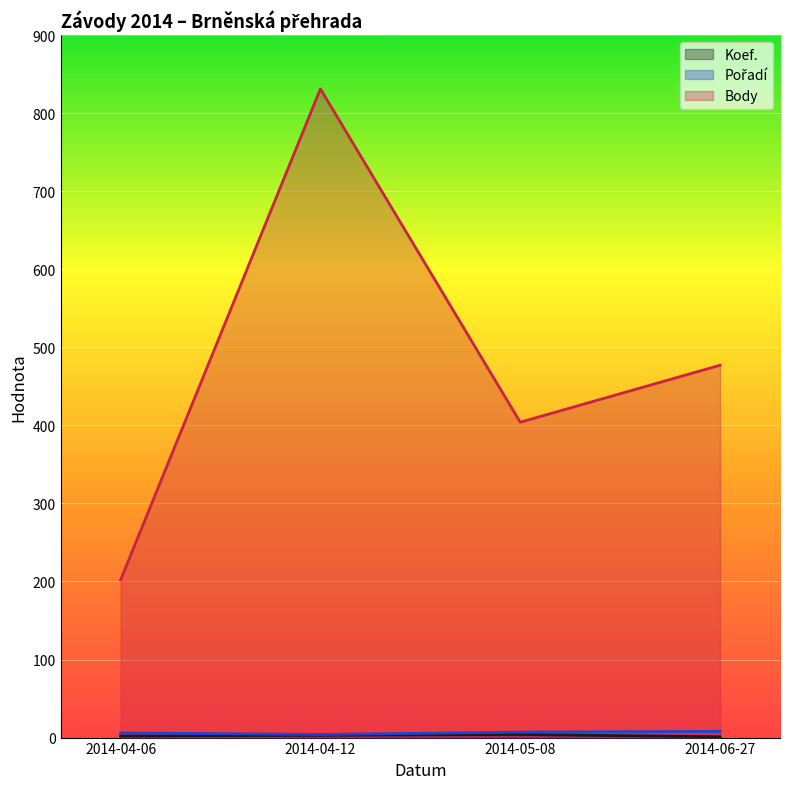

How many lines are shown in the chart?

3